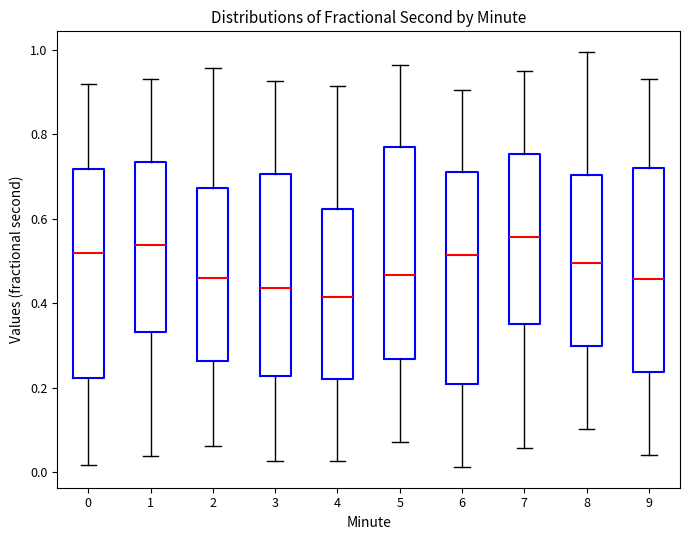

Reading left to right, transcribe this box plot: for each box, give where its median line is, the range the box spans, and where its two whiskers end, as read against the y-axis. The values are not printed on the chart, so give them approximately, as read against the axis.

0: median 0.52, box 0.22 to 0.72, whiskers 0.02 to 0.92
1: median 0.54, box 0.34 to 0.74, whiskers 0.04 to 0.94
2: median 0.46, box 0.26 to 0.68, whiskers 0.06 to 0.96
3: median 0.44, box 0.22 to 0.70, whiskers 0.02 to 0.92
4: median 0.42, box 0.22 to 0.62, whiskers 0.02 to 0.92
5: median 0.46, box 0.26 to 0.78, whiskers 0.08 to 0.96
6: median 0.52, box 0.20 to 0.72, whiskers 0.02 to 0.90
7: median 0.56, box 0.36 to 0.76, whiskers 0.06 to 0.96
8: median 0.50, box 0.30 to 0.70, whiskers 0.10 to 1.00
9: median 0.46, box 0.24 to 0.72, whiskers 0.04 to 0.94